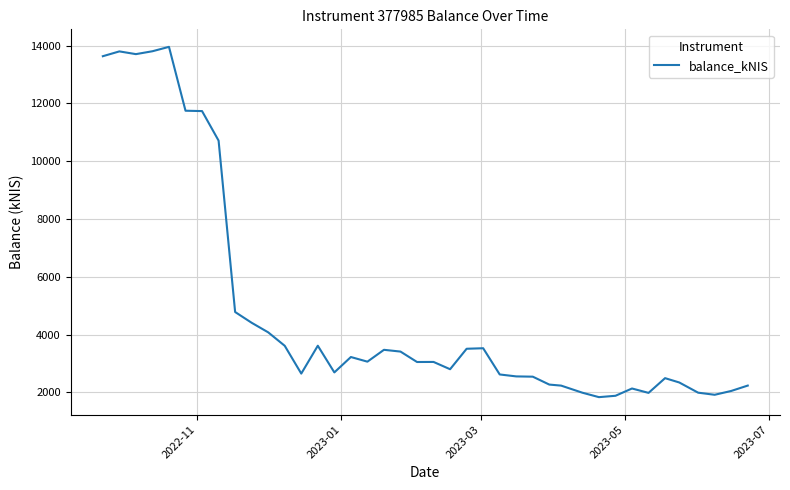

What is the difference between the maximum and minimum values?

12120.3